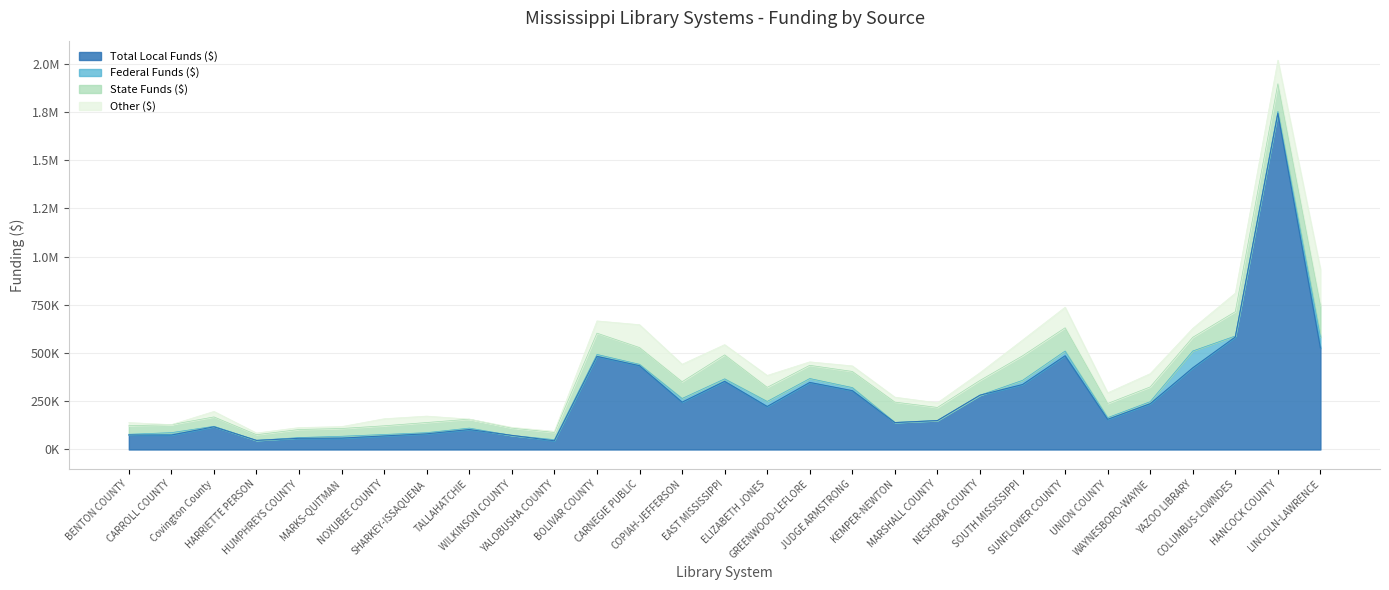

Does the chart have visible grid lines?

Yes